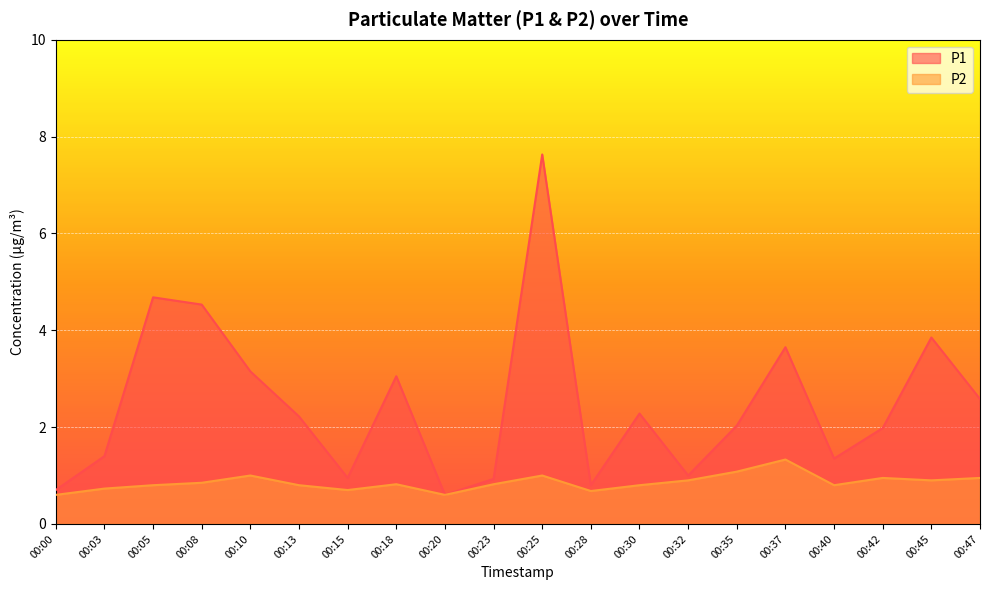

What are all the series names shown in the legend?

P1, P2